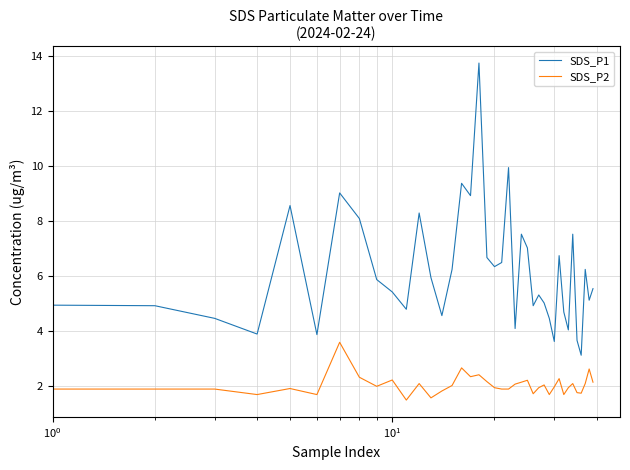

What is the difference between the maximum and minimum values in the SDS_P1 series?

10.6